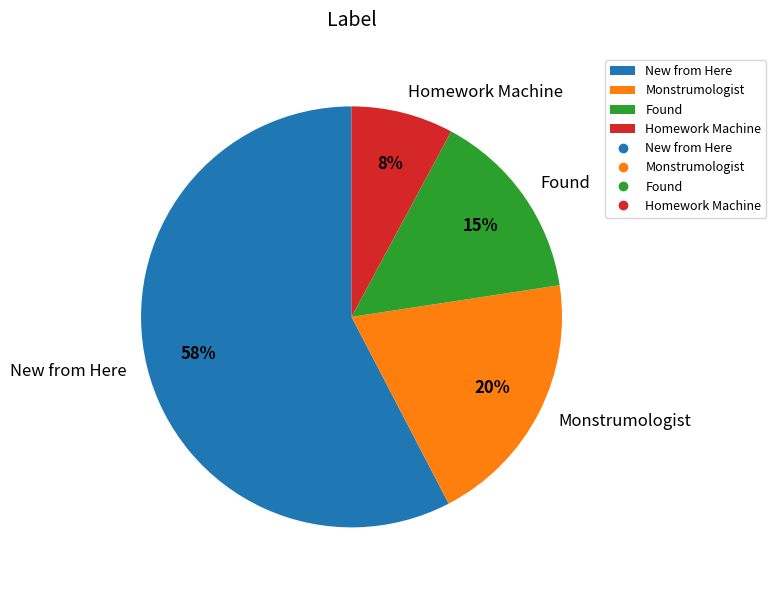

Rank the categories by value from highest to lowest.

New from Here, Monstrumologist, Found, Homework Machine